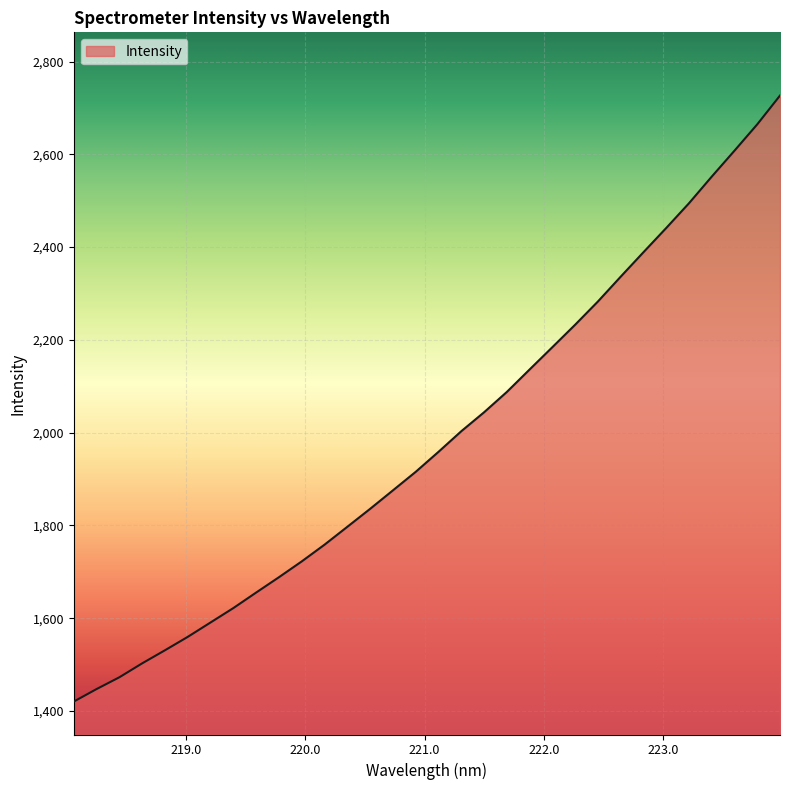

Count the number of categories in the chart.

32